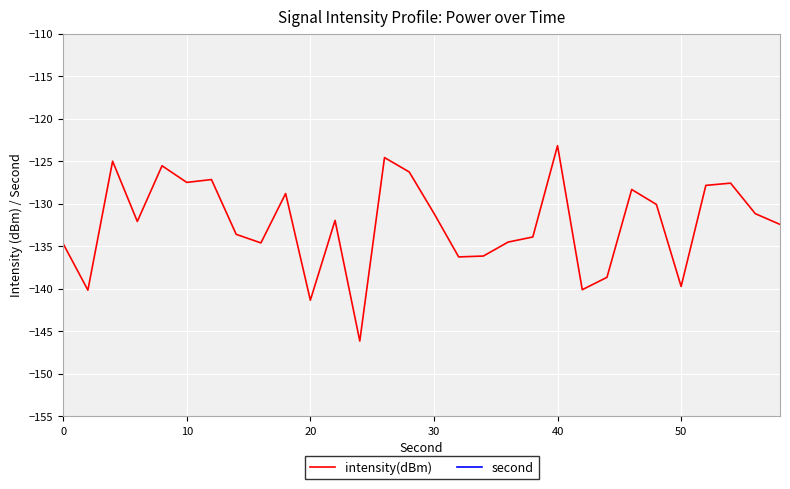

Is it true that intensity(dBm) equals -236.8 at 20?

False